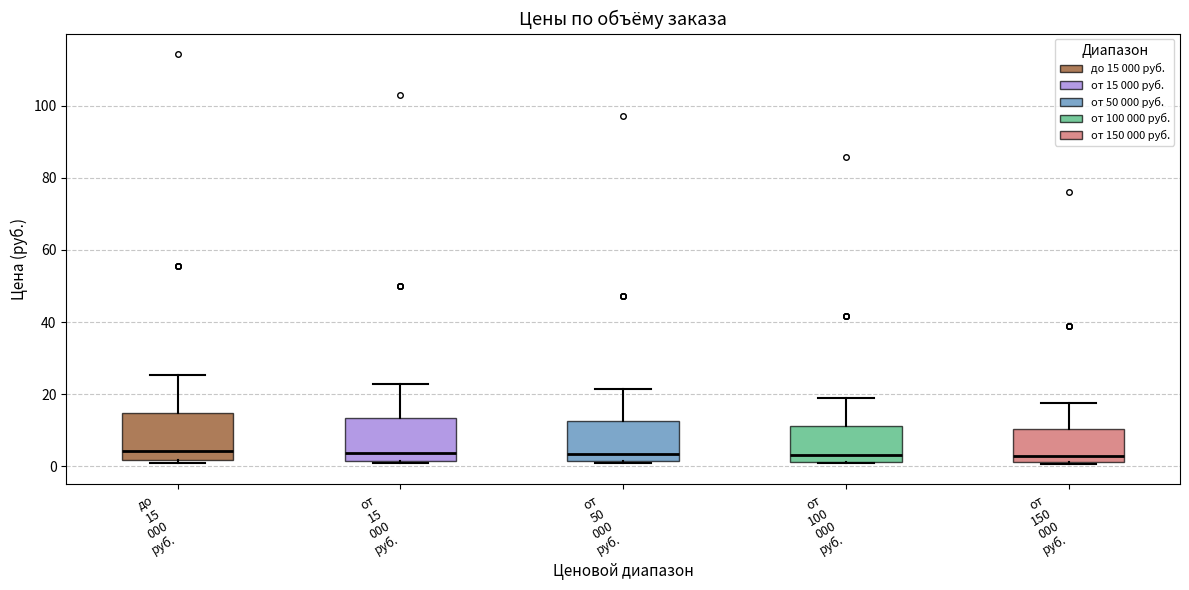

Reading left to right, transcribe this box plot: for each box, give where its median line is, the range the box spans, and where its two whiskers end, as read against the y-axis. The values are not printed on the chart, so give them approximately, as read against the axis.

до 15 000 руб.: median 4, box 2 to 14, whiskers 2 to 26
от 15 000 руб.: median 4, box 2 to 14, whiskers 0 to 22
от 50 000 руб.: median 4, box 2 to 12, whiskers 0 to 22
от 100 000 руб.: median 4, box 2 to 12, whiskers 0 to 18
от 150 000 руб.: median 2 (just above the box's lower edge), box 2 to 10, whiskers 0 to 18